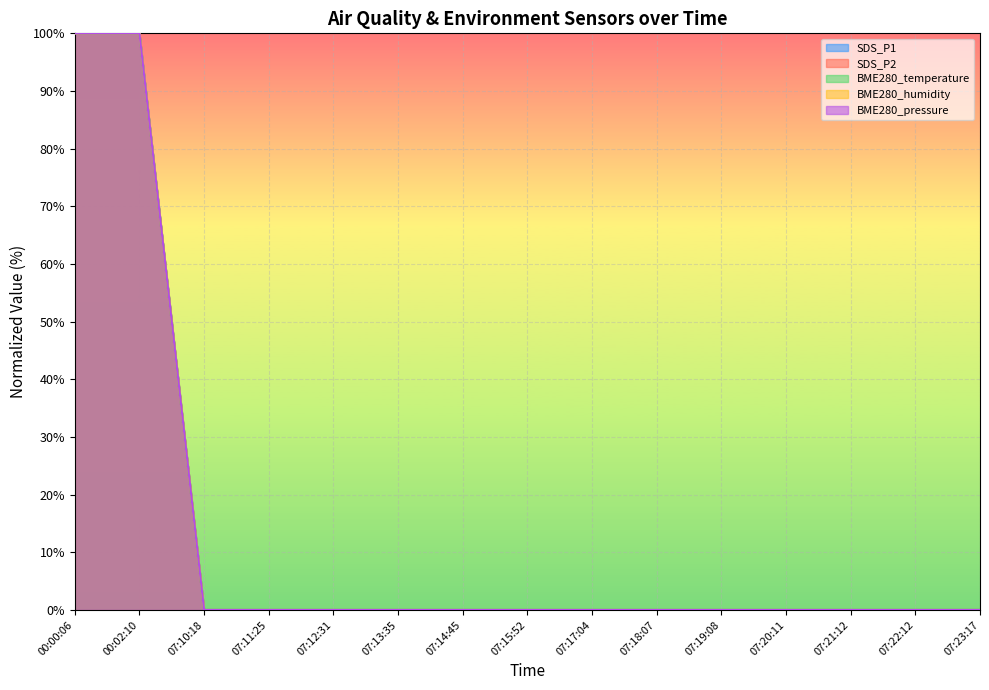

Rank the series by their maximum value, from highest to lowest.

SDS_P1, SDS_P2, BME280_temperature, BME280_humidity, BME280_pressure